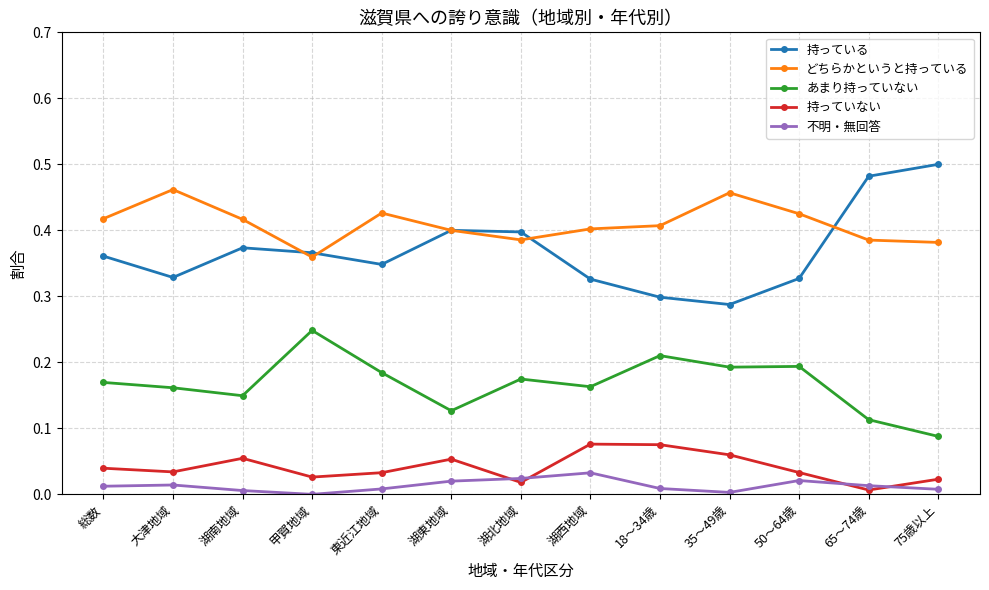

At which category does あまり持っていない reach its first local peak?

甲賀地域